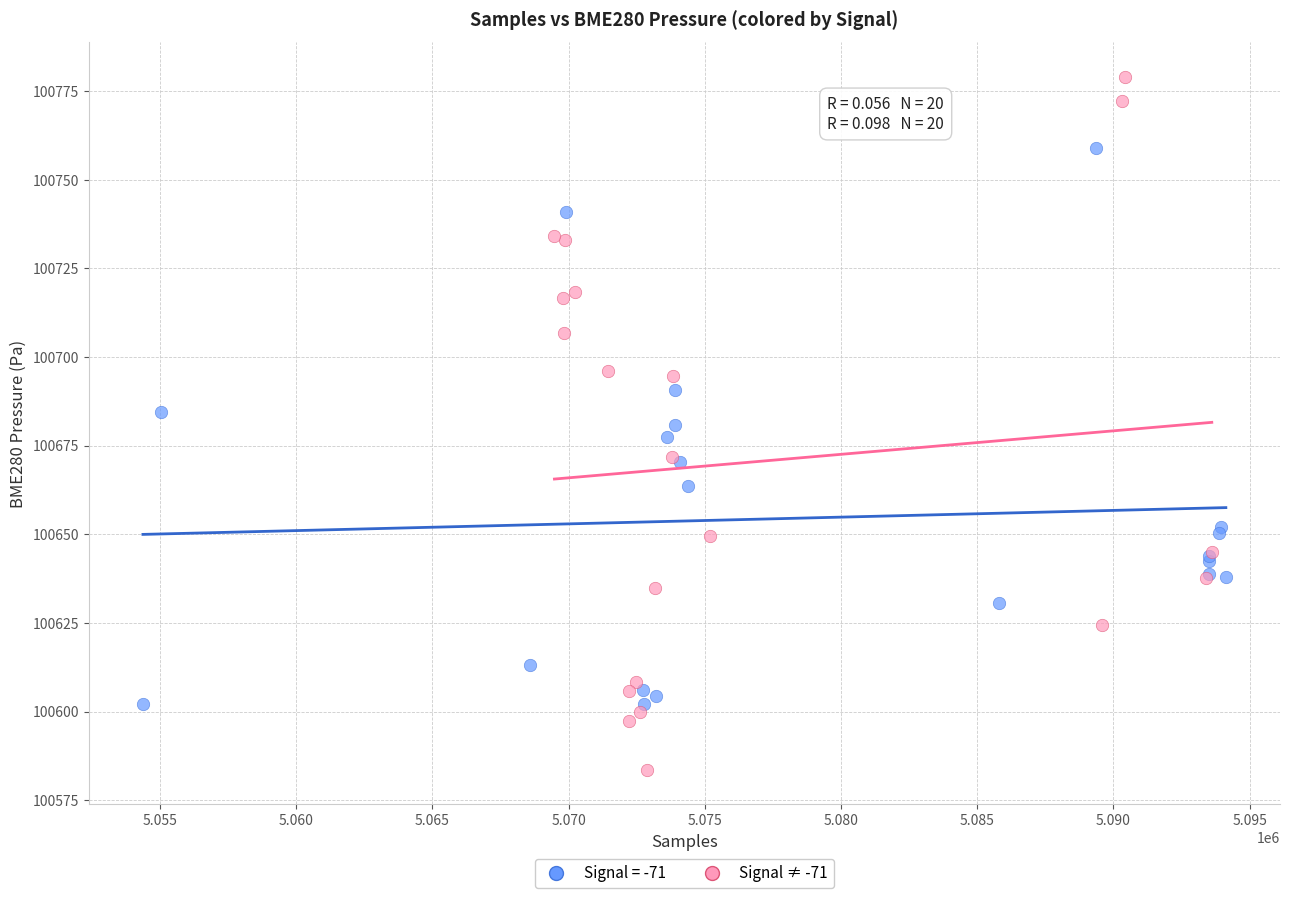

Which series reaches the minimum Y coordinate?

Signal ≠ -71